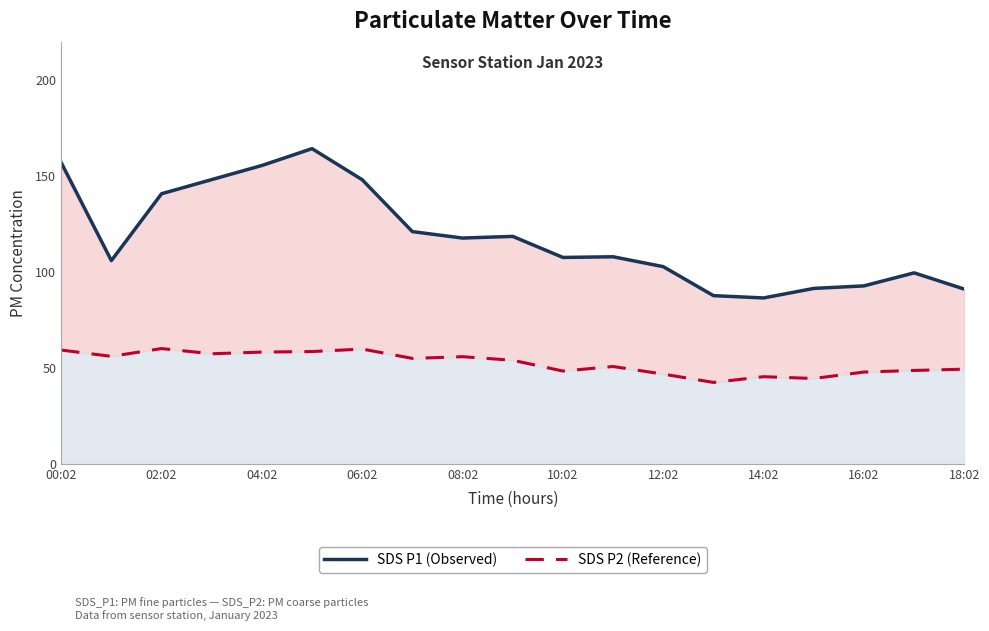

How many data points in SDS P2 (Reference) are above 54?

10